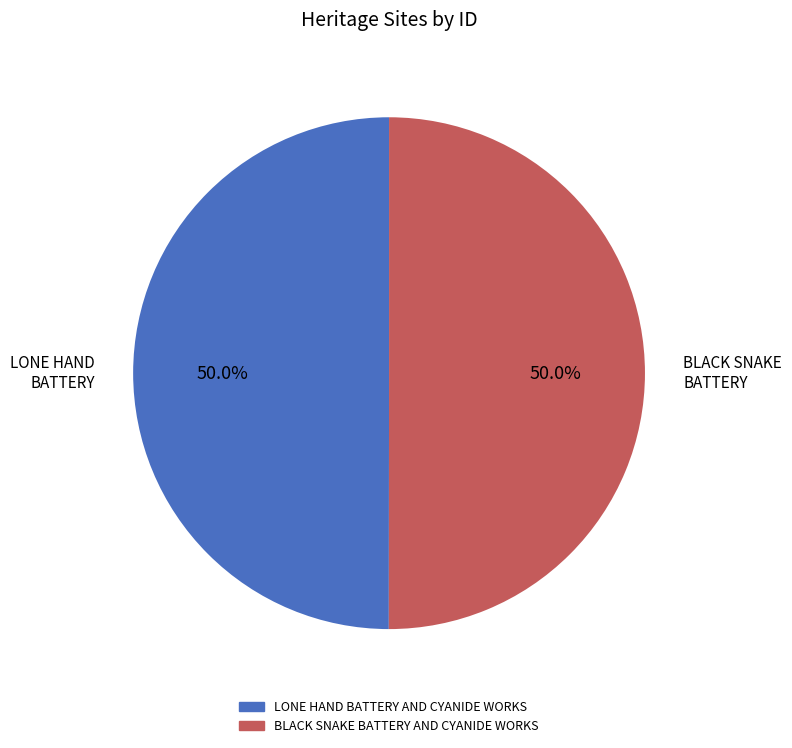

The LONE HAND BATTERY AND CYANIDE WORKS slice represents 62% of the pie. True or false?

False